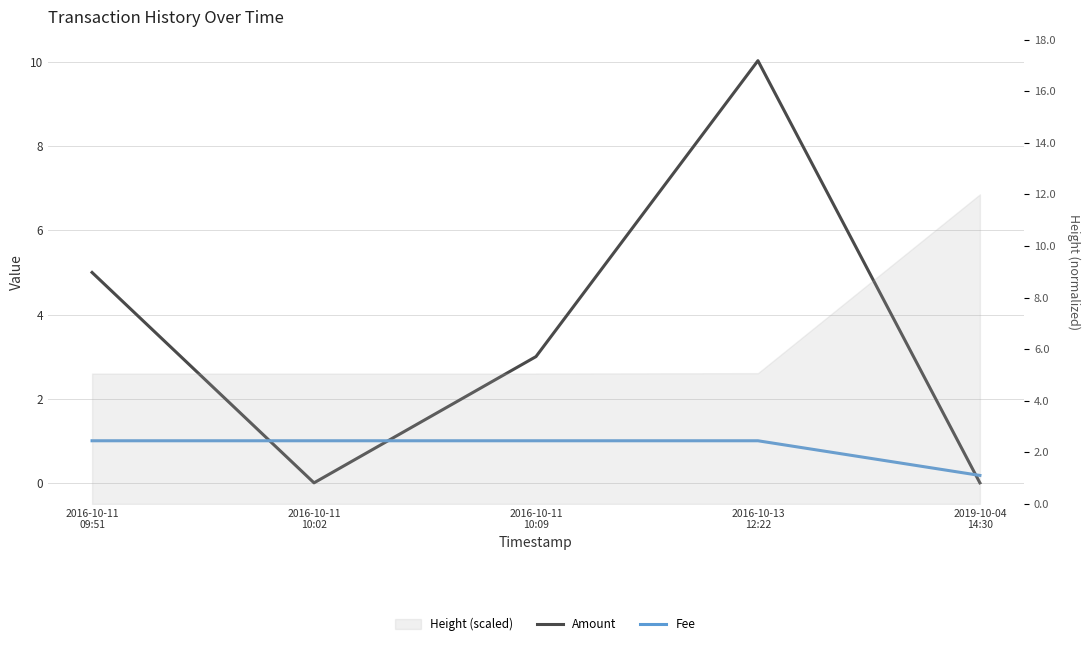

How many categories are shown in the chart?

5